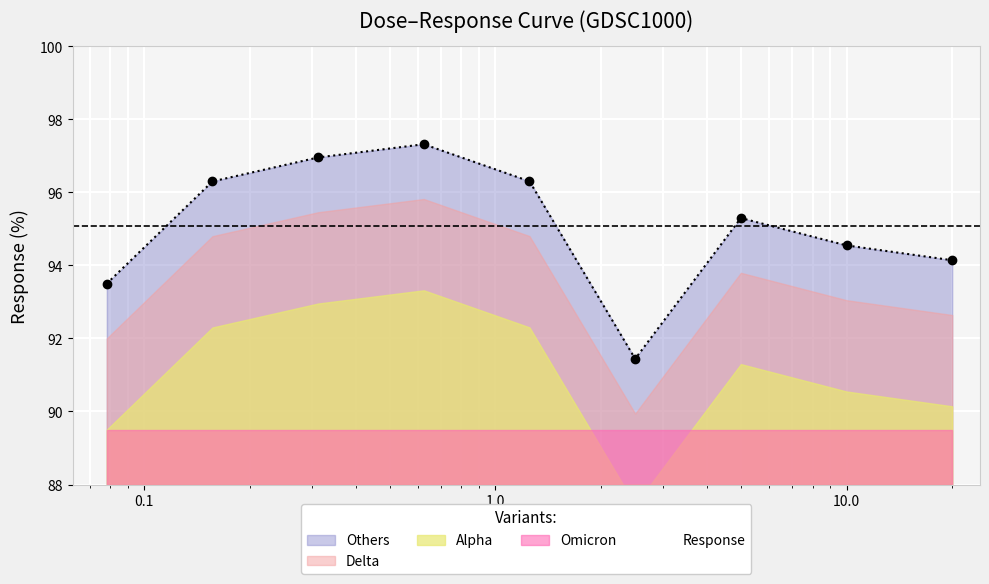

Which has a higher value, 5.0 or 0.3125?

0.3125